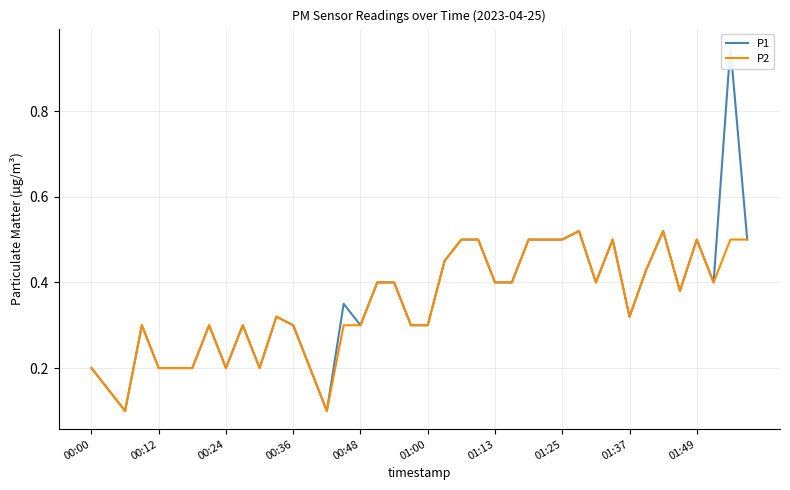

The P2 series shows 0.3 at 00:12. True or false?

False